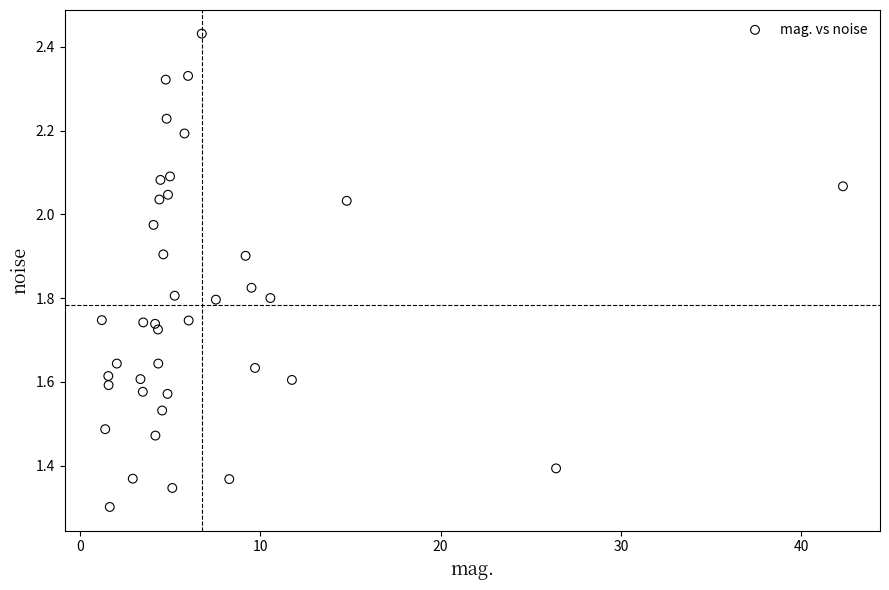

What is the range of Y values (max minus min)?

1.1